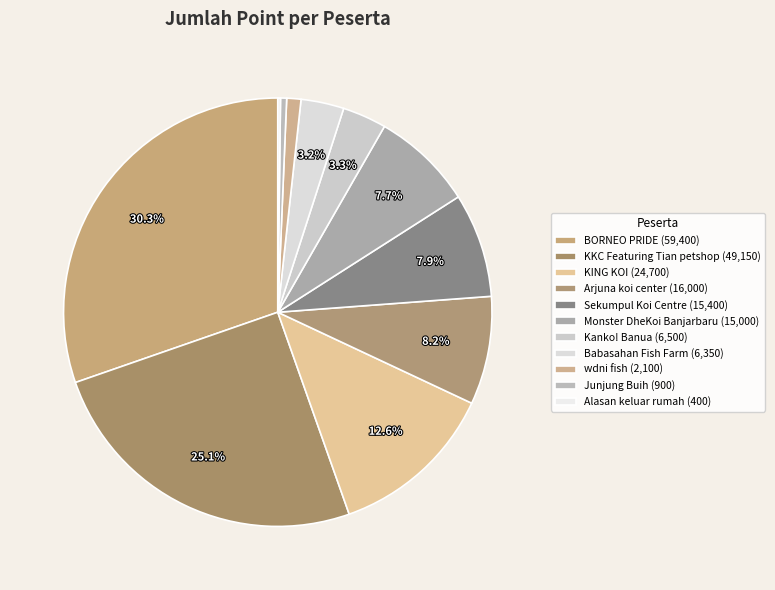

To the nearest percent, what is the difference between the largest and smallest slice percentages?

30%